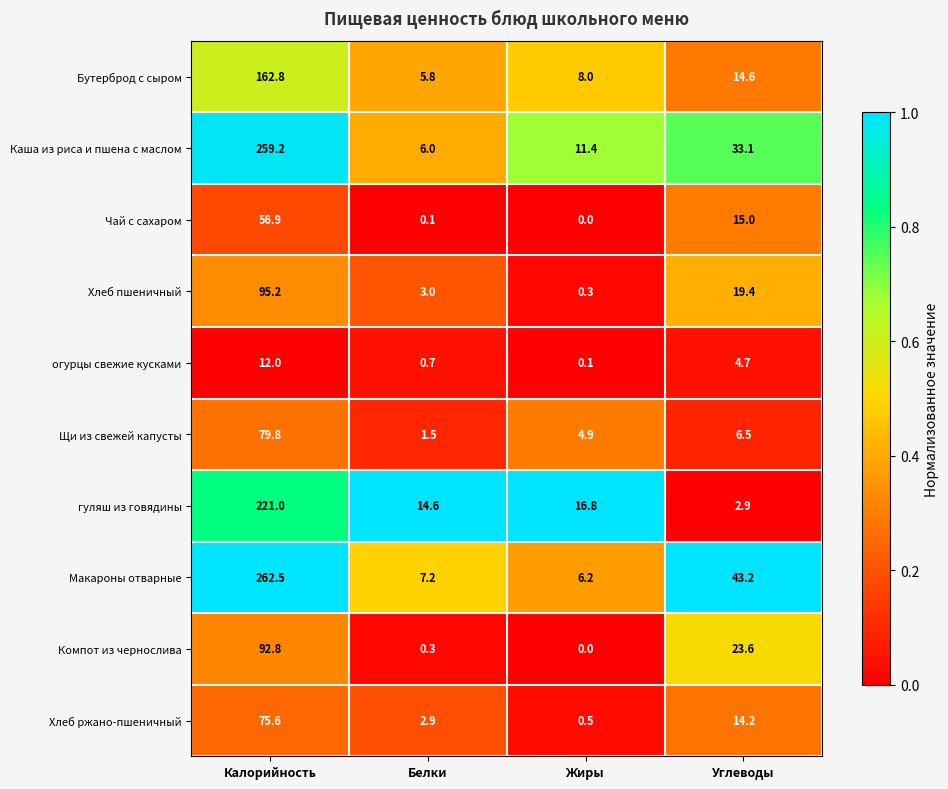

What is the sum of the Щи из свежей капусты values at Углеводы and Белки?

8.0